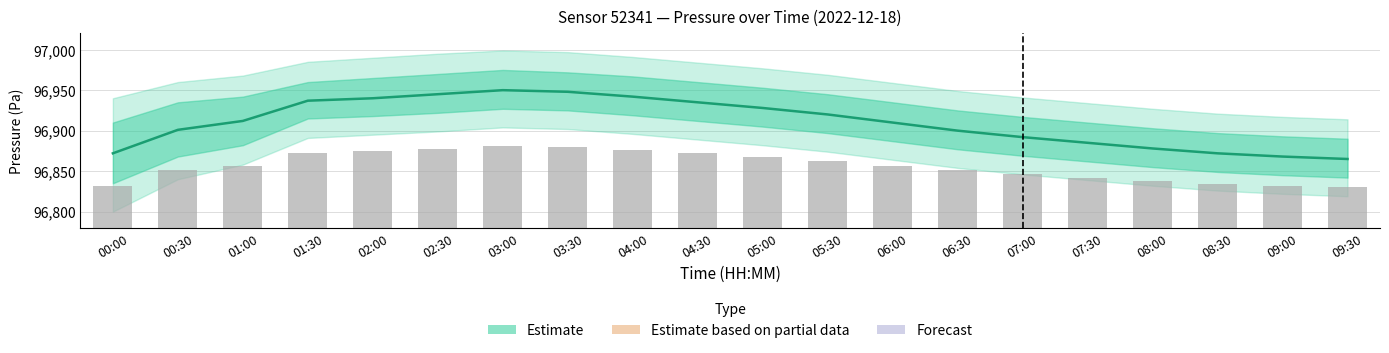

At 08:30, list the series in order from smallest to largest.

Observed pressure, Estimate (center)